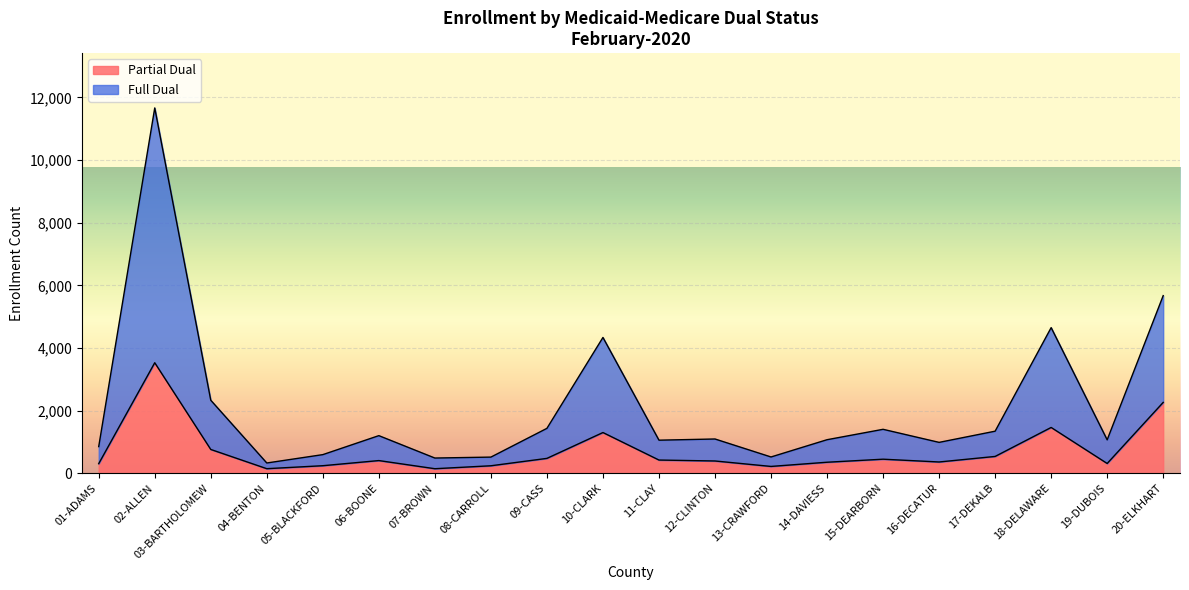

True or false: Partial Dual and Full Dual intersect in this chart.

False